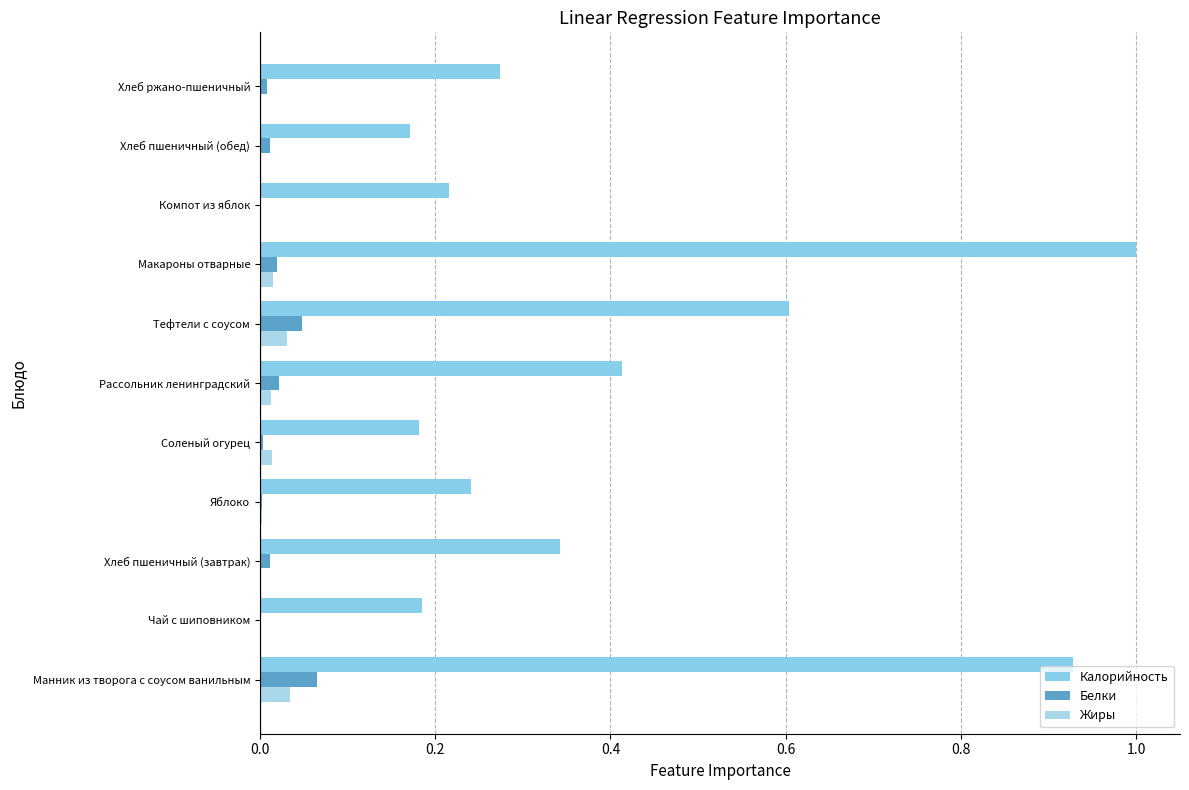

How many categories are shown in the chart?

11